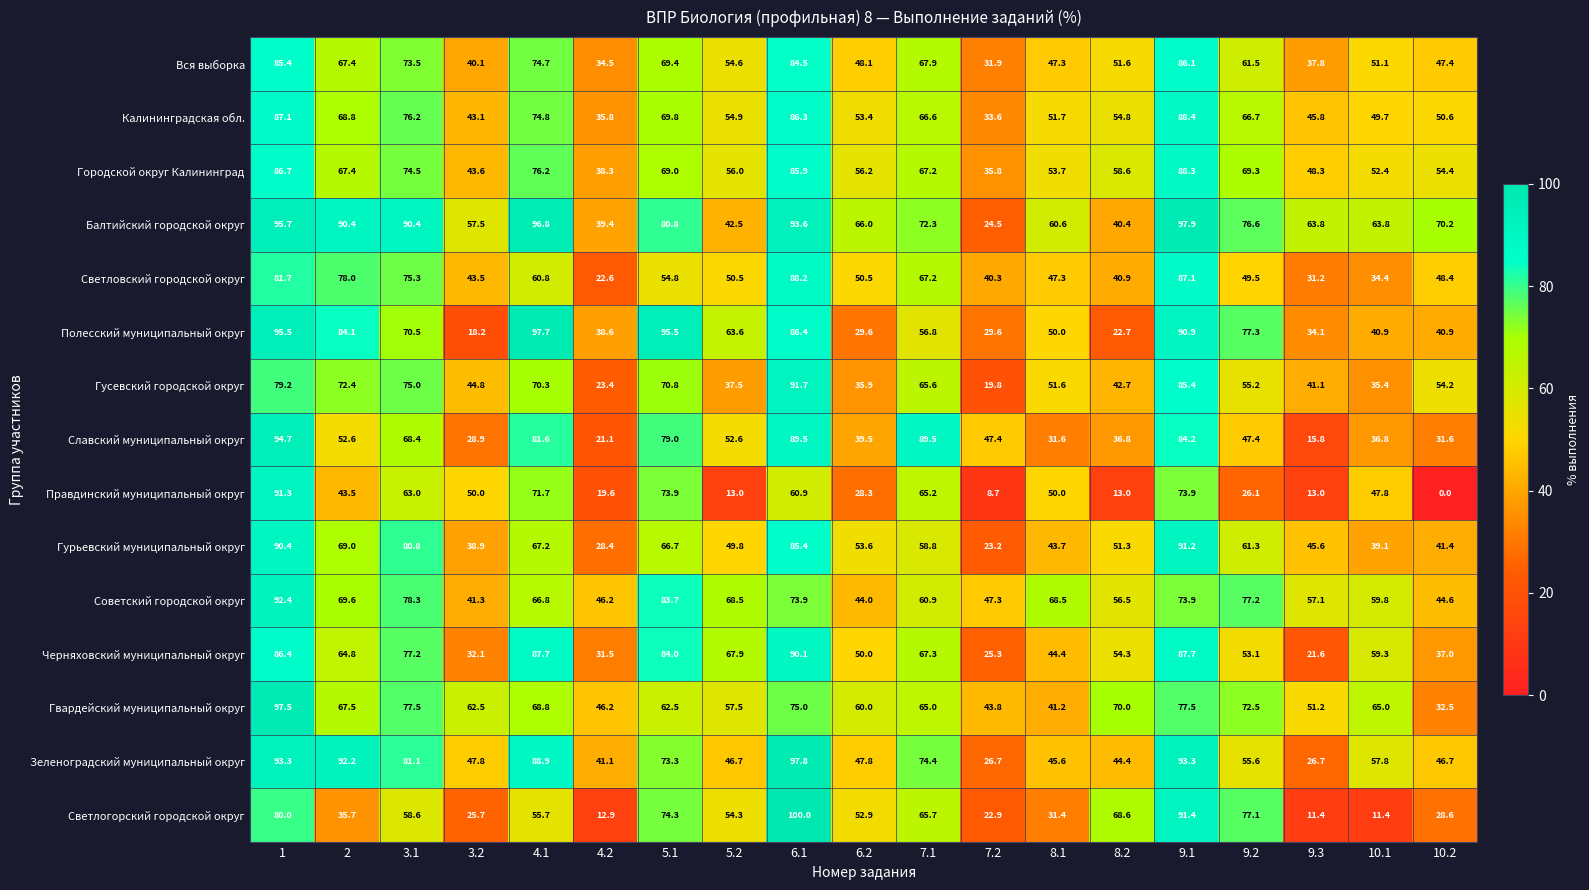

The value of Городской округ Калининград at 5.1 is 69.0. True or false?

True